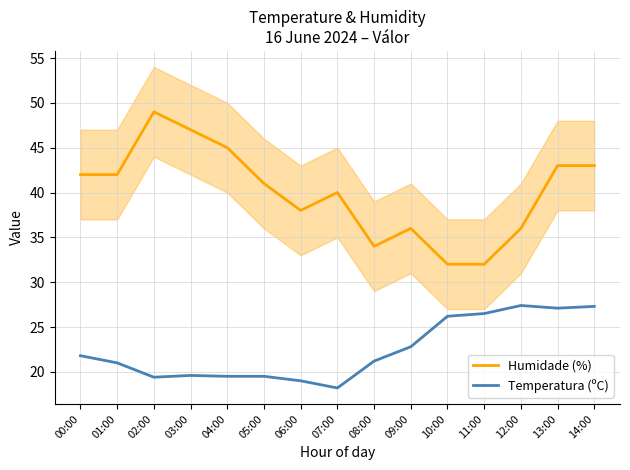

The value of Humidade (%) at 13:00 is 27.8. True or false?

False